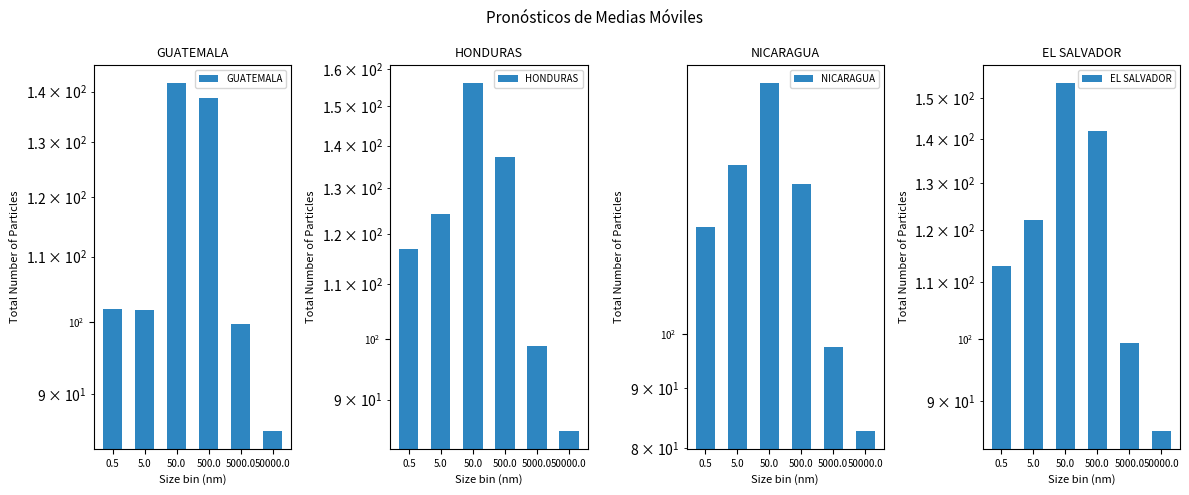

List the series in order of their peak value, highest first.

NICARAGUA, HONDURAS, EL SALVADOR, GUATEMALA